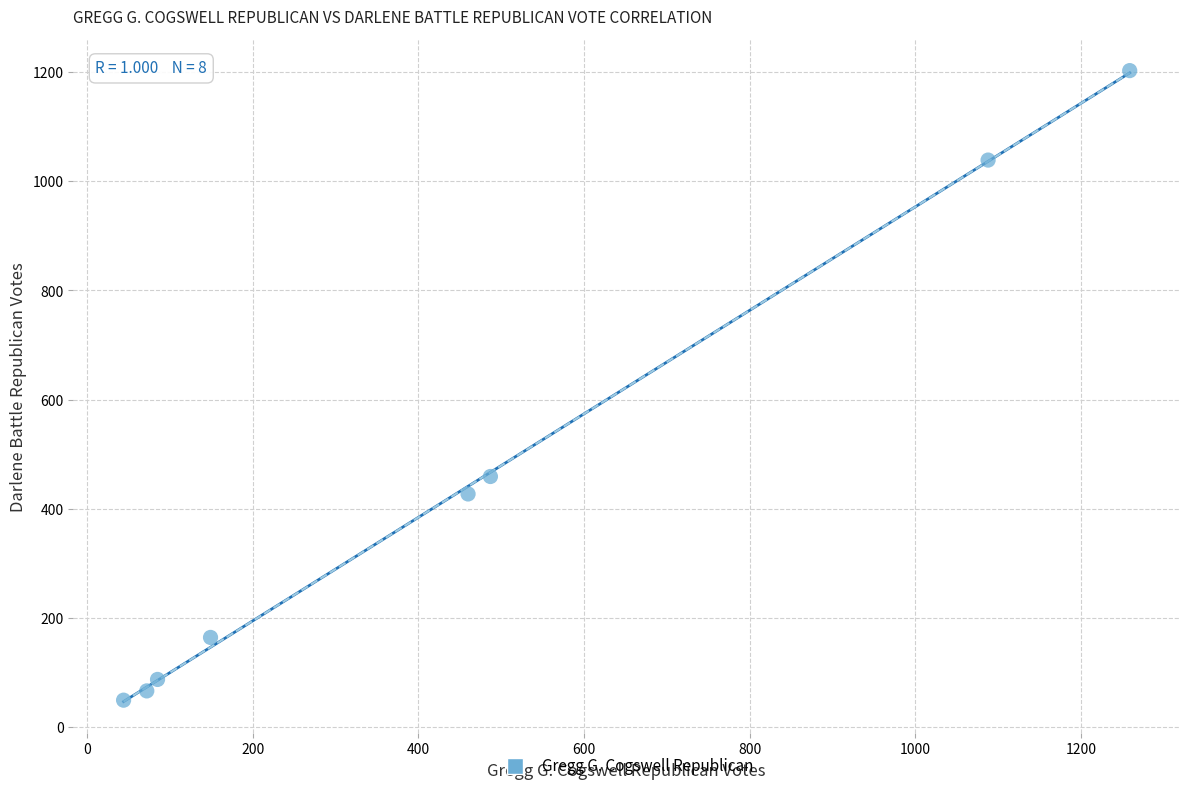

What is the average Y value?

437